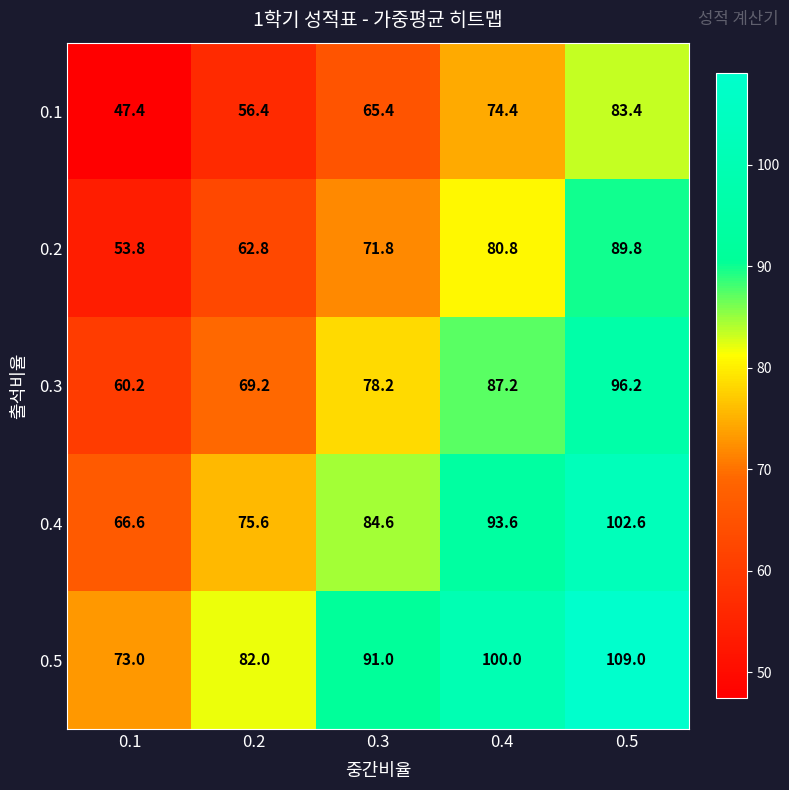

Which category has the lowest value across all series?

0.1